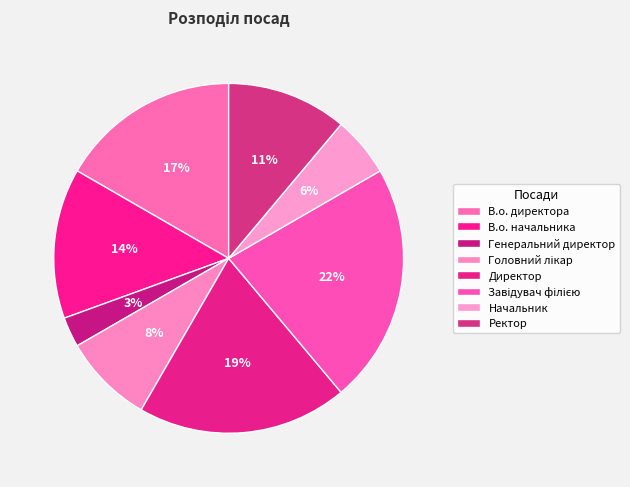

To the nearest percent, what percentage of the pie is Головний лікар?

8%